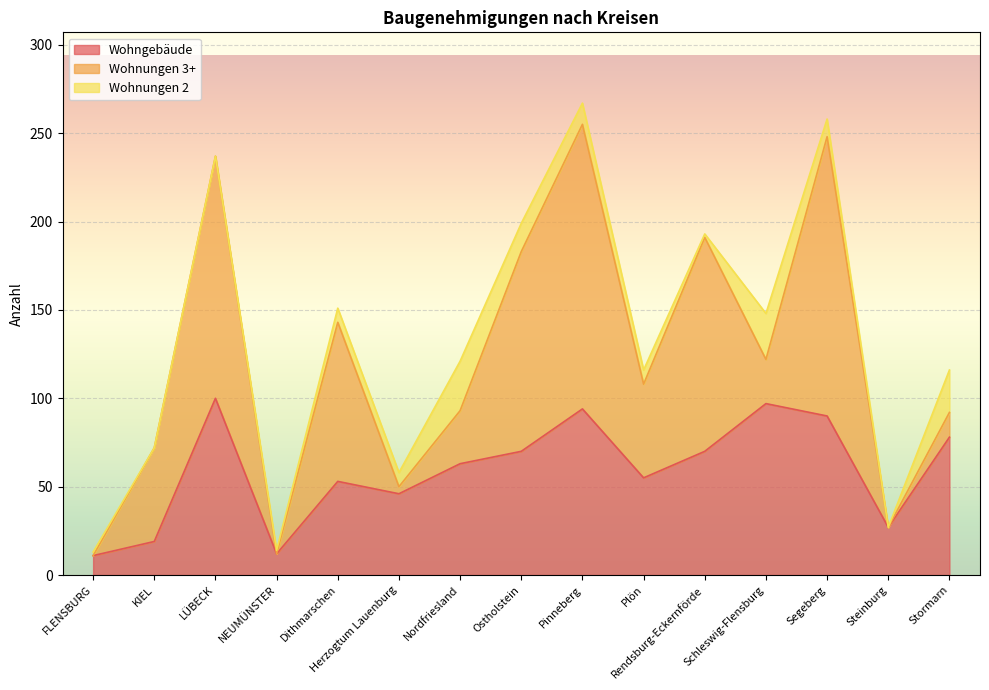

What is the difference between the second highest and minimum values in the Wohnungen 3+ series?

158